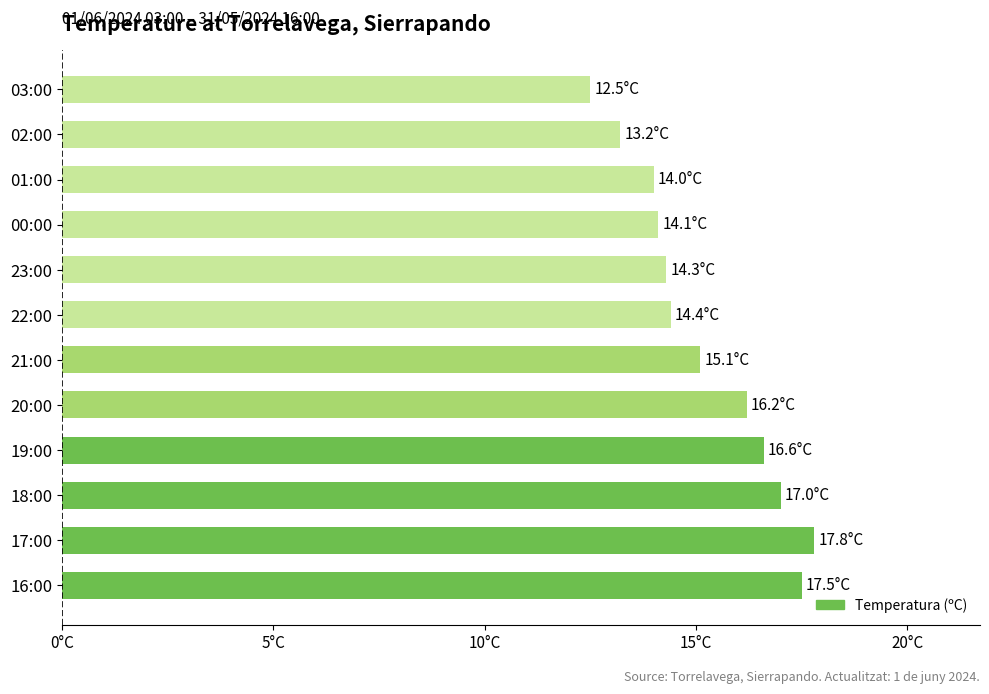

Does the chart contain any negative values?

No